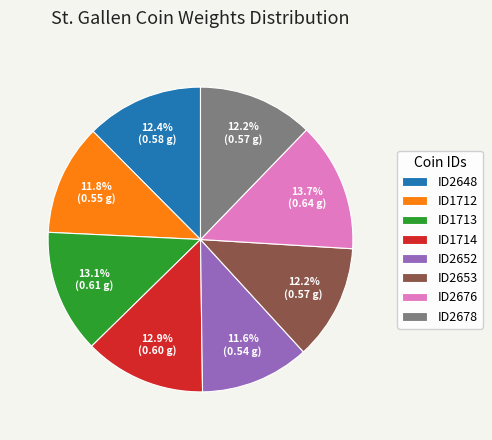

Count the number of slices in the pie.

8